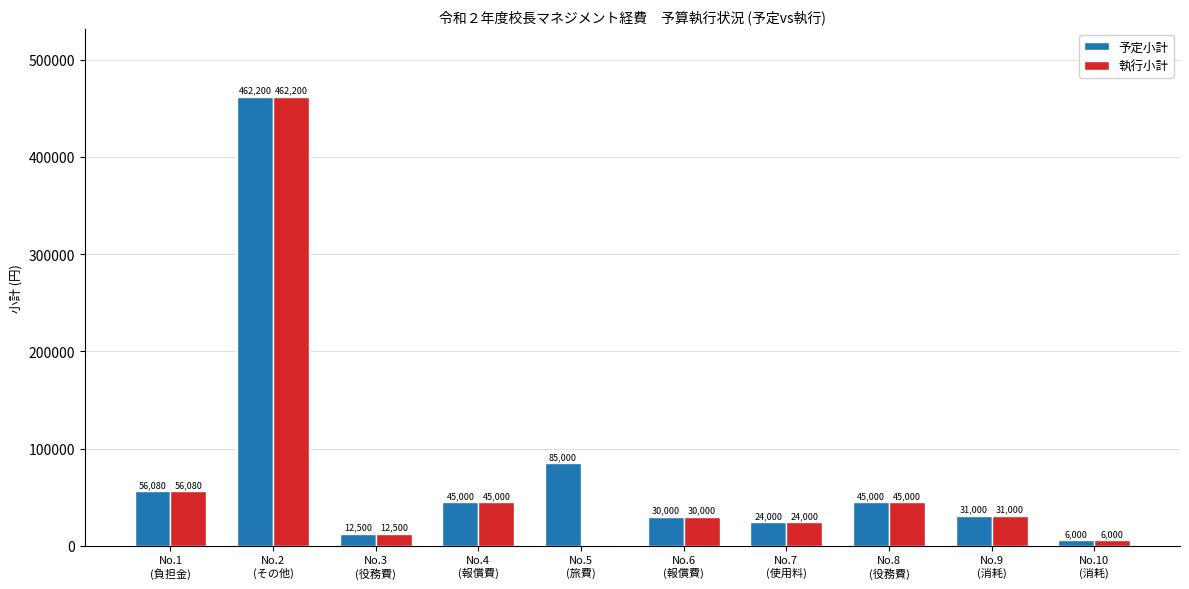

What is the sum of all 執行小計 values?

711780